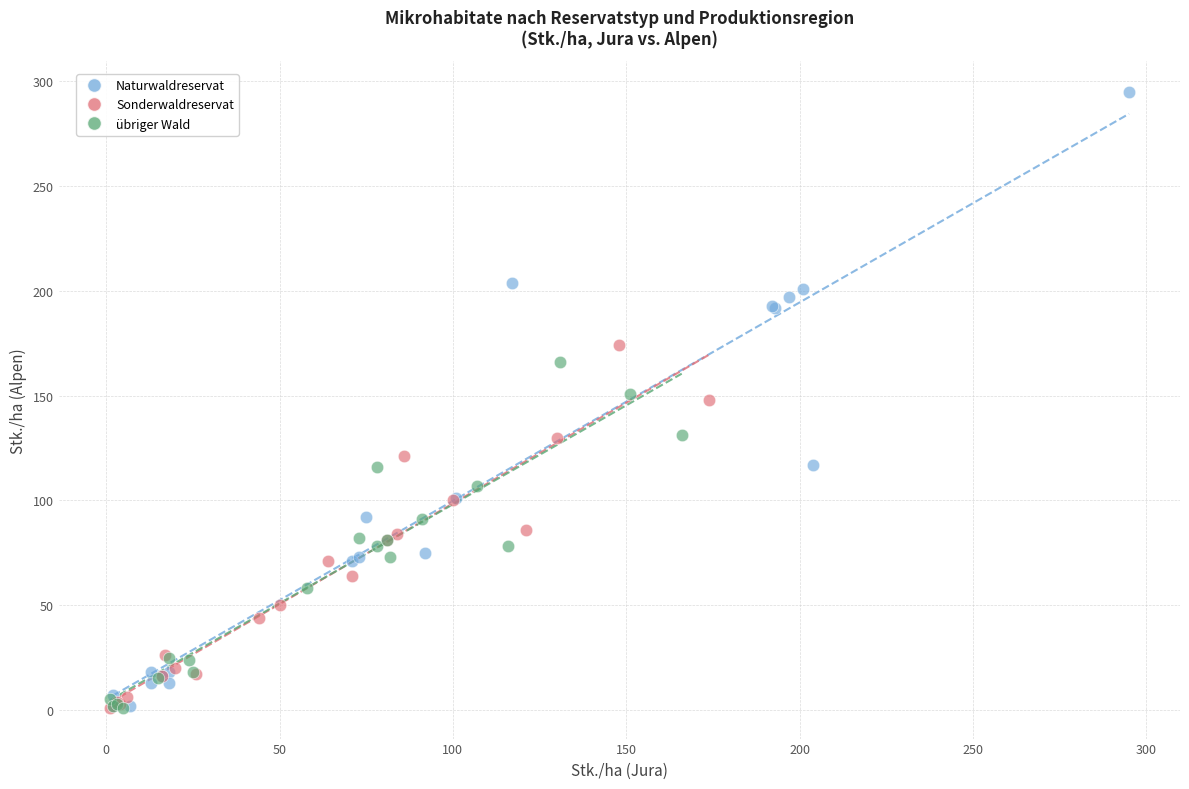

Which series contains the highest Y value?

Naturwaldreservat